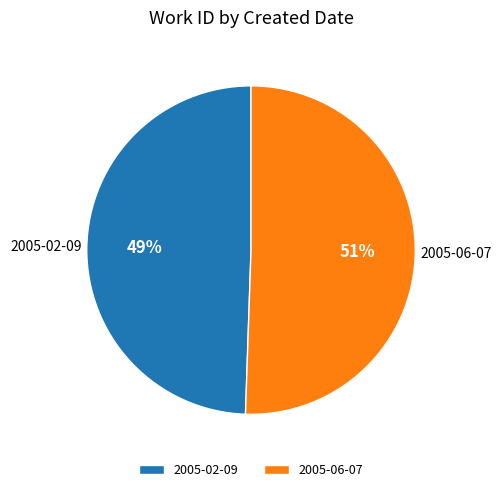

Is the sum of 2005-06-07 and 2005-02-09 greater than half?

Yes